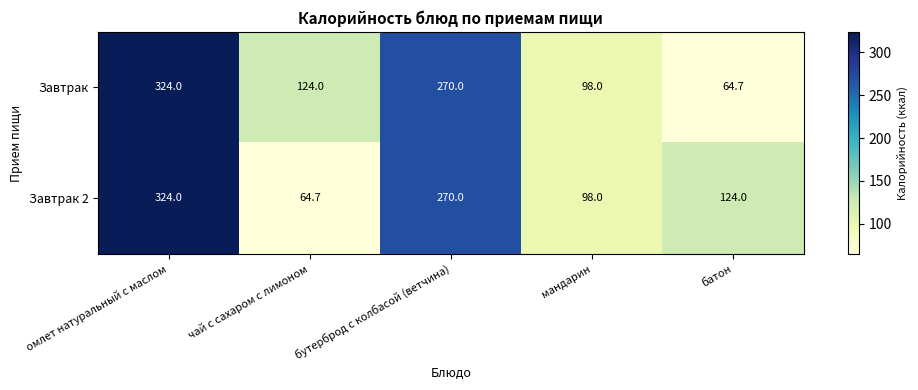

Rank the categories by Завтрак 2 value from highest to lowest.

омлет натуральный с маслом, бутерброд с колбасой (ветчина), батон, мандарин, чай с сахаром с лимоном